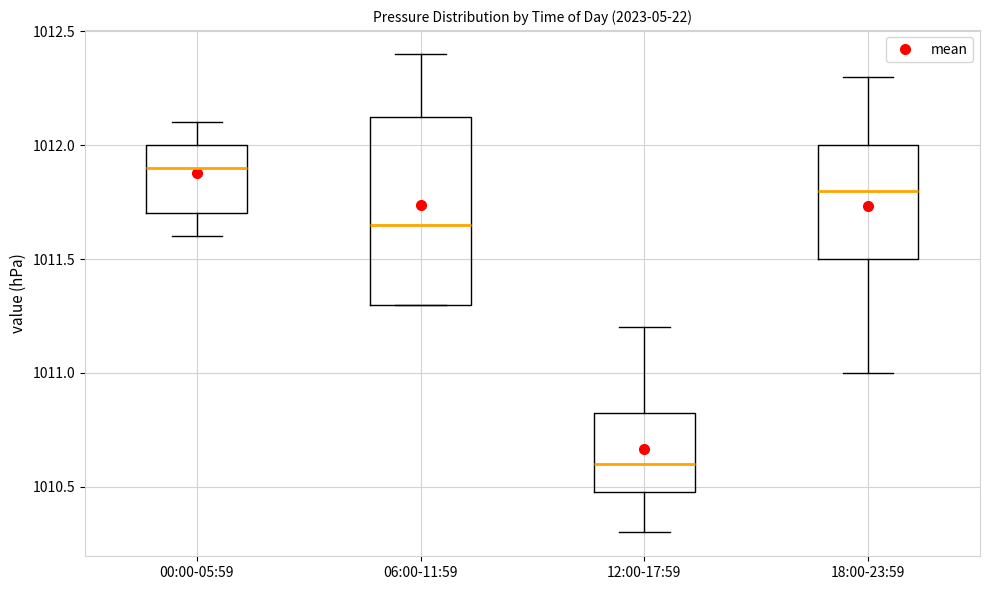

Reading left to right, transcribe this box plot: for each box, give where its median line is, the range the box spans, and where its two whiskers end, as read against the y-axis. The values are not printed on the chart, so give them approximately, as read against the axis.

00:00-05:59: median 1011.90, box 1011.70 to 1012.00, whiskers 1011.60 to 1012.10
06:00-11:59: median 1011.65, box 1011.30 to 1012.15, whiskers 1011.30 to 1012.40
12:00-17:59: median 1010.60, box 1010.50 to 1010.85, whiskers 1010.30 to 1011.20
18:00-23:59: median 1011.80, box 1011.50 to 1012.00, whiskers 1011.00 to 1012.30